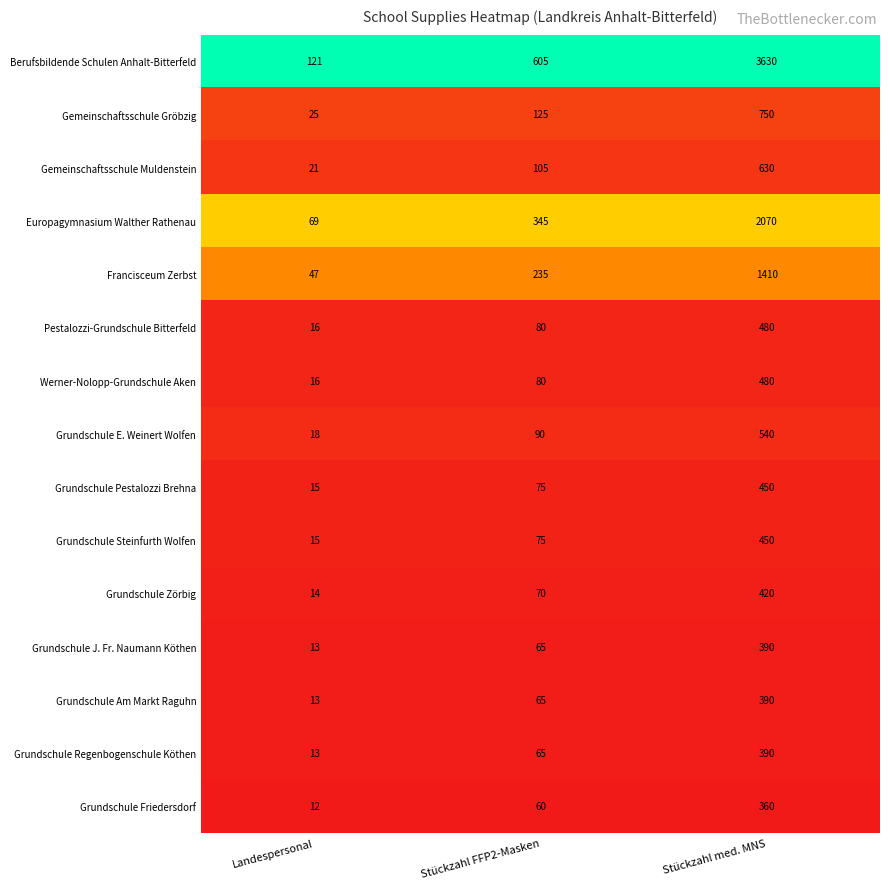

Rank the categories by Berufsbildende Schulen Anhalt-Bitterfeld value from highest to lowest.

Stückzahl med. MNS, Stückzahl FFP2-Masken, Landespersonal